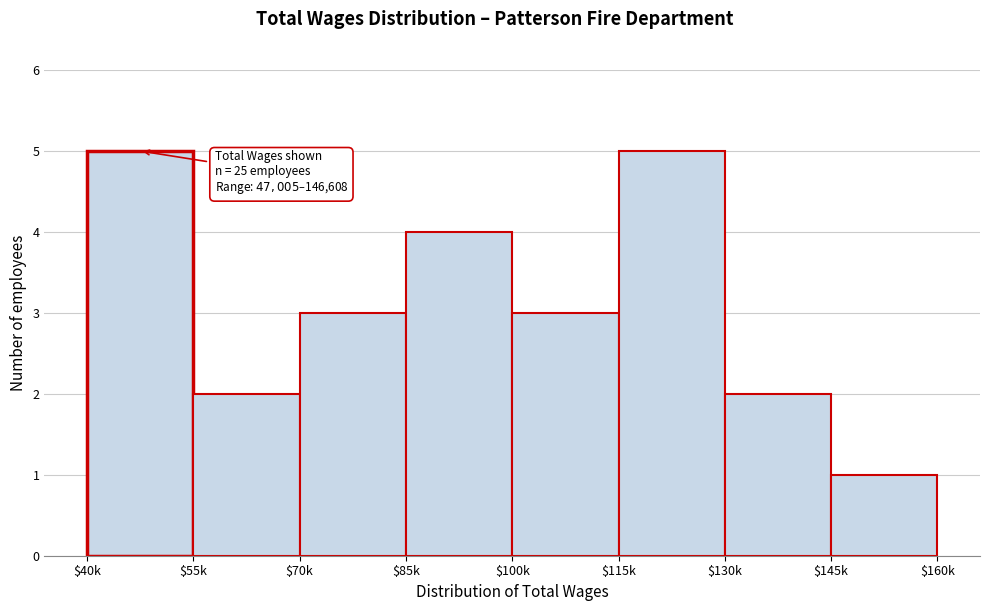

Reading left to right, list all the values displayed in this chart.

5	2	3	4	3	5	2	1